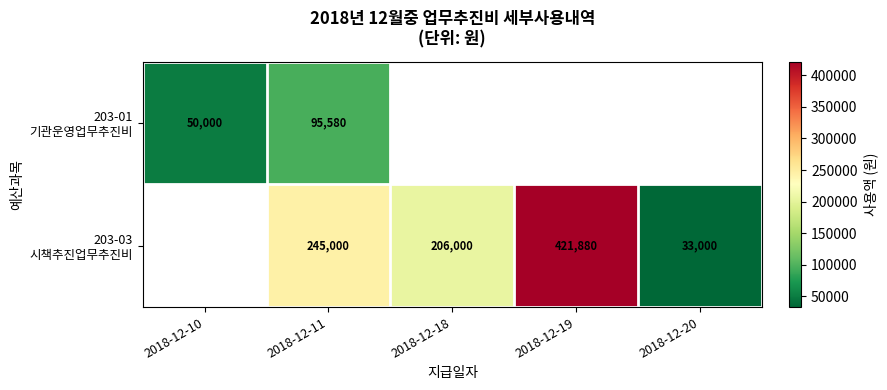

At which category does the chart reach its minimum across all series?

2018-12-20